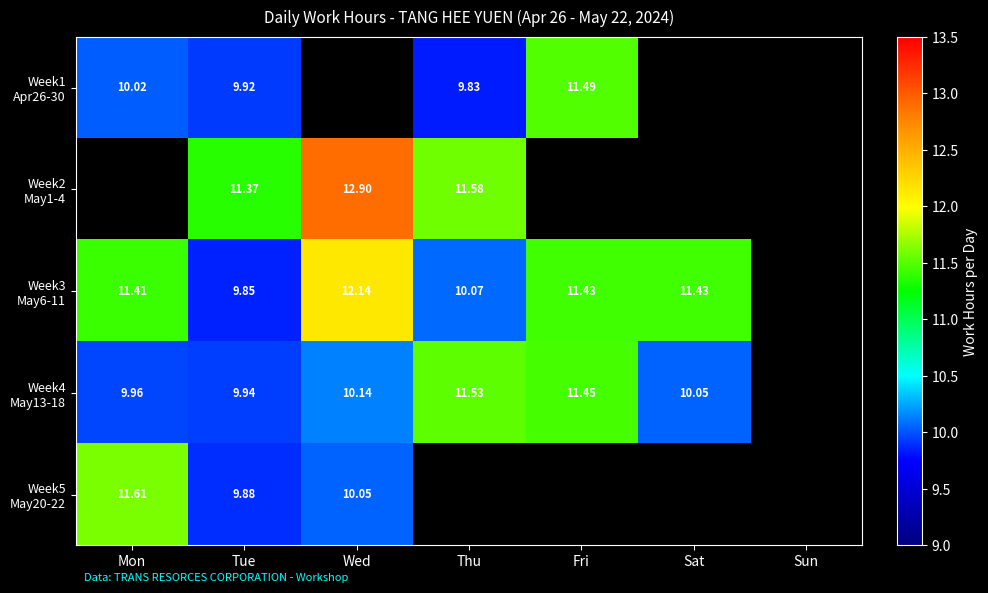

How many positive values does the Week1 Apr26-30 series have?

4